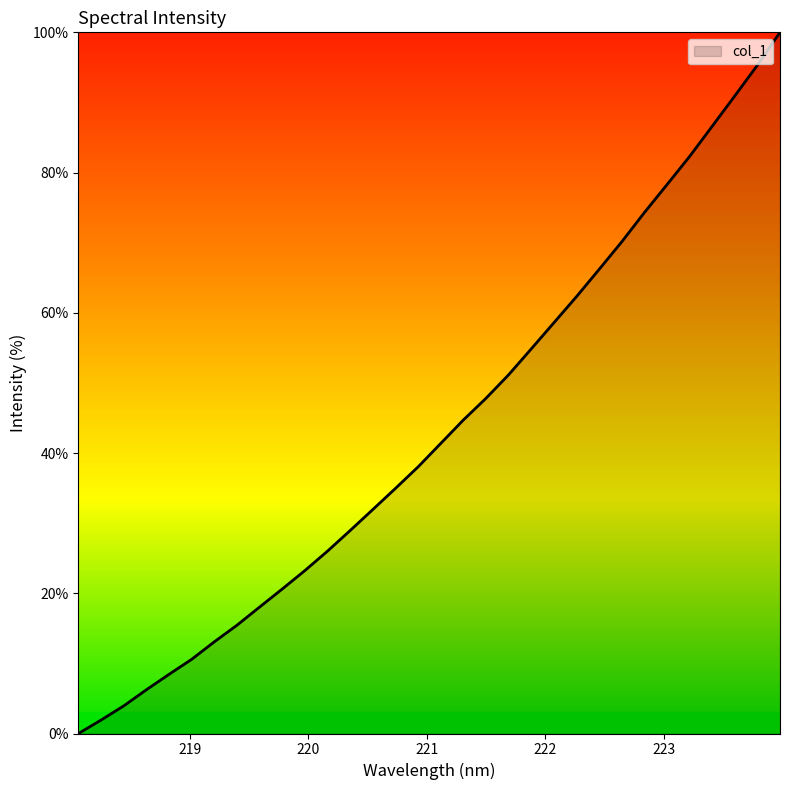

What is the greatest value displayed?

100.0